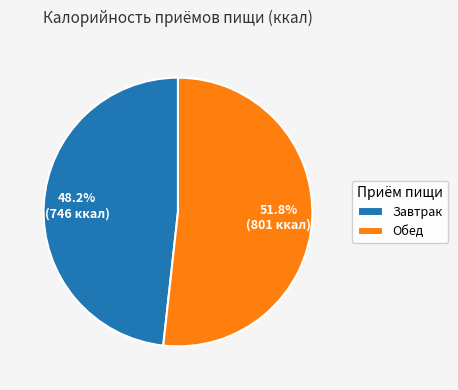

To the nearest percent, what percentage of the pie is Обед?

52%